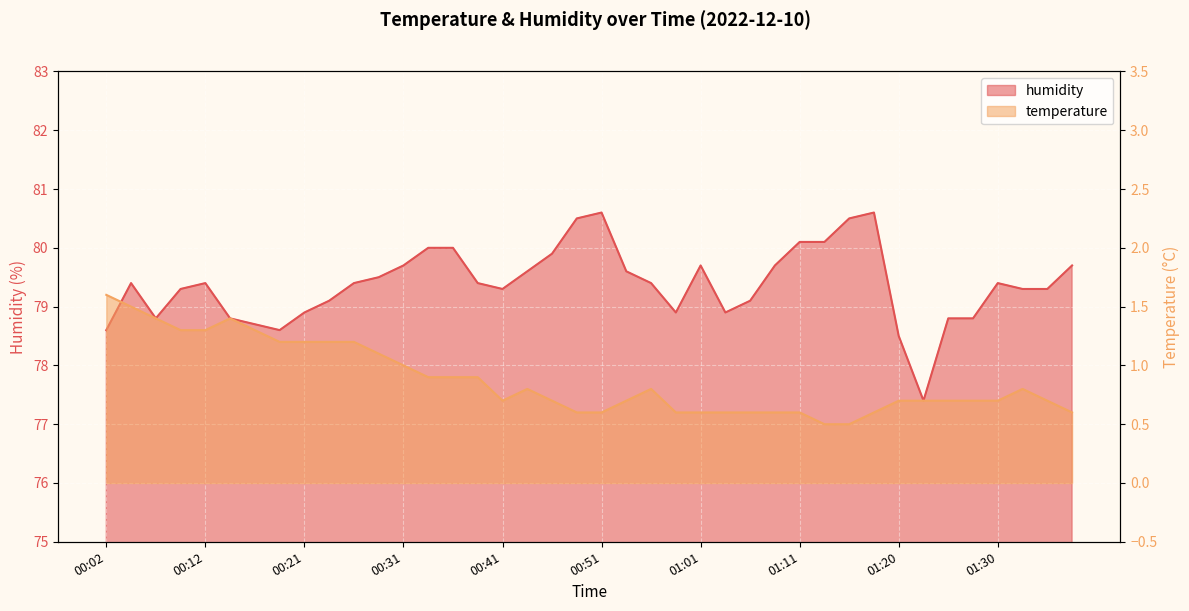

Is it true that humidity equals 79.7 at 01:01?

True